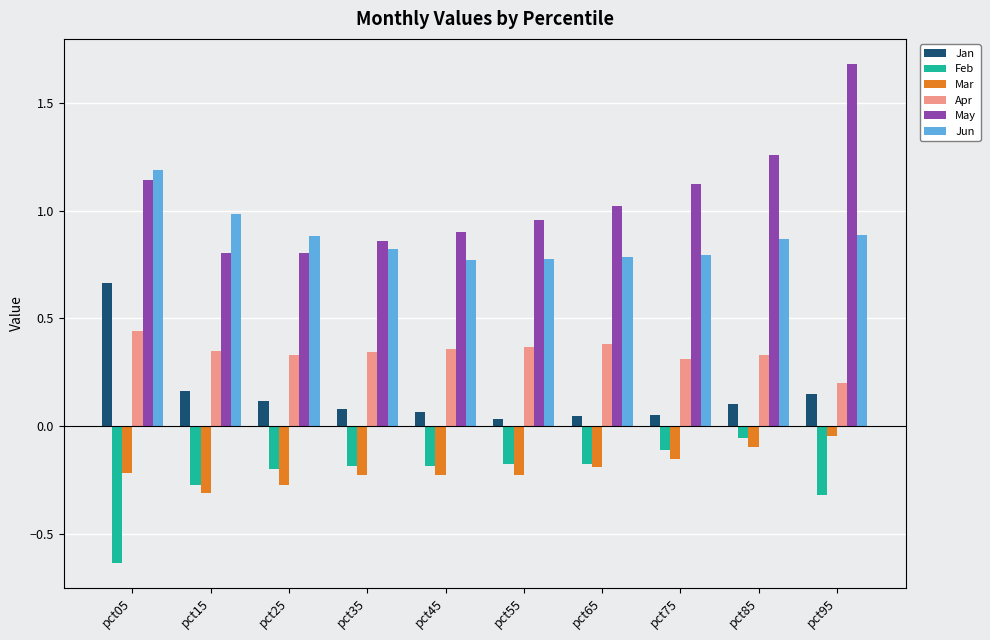

How many distinct data groups are displayed?

6